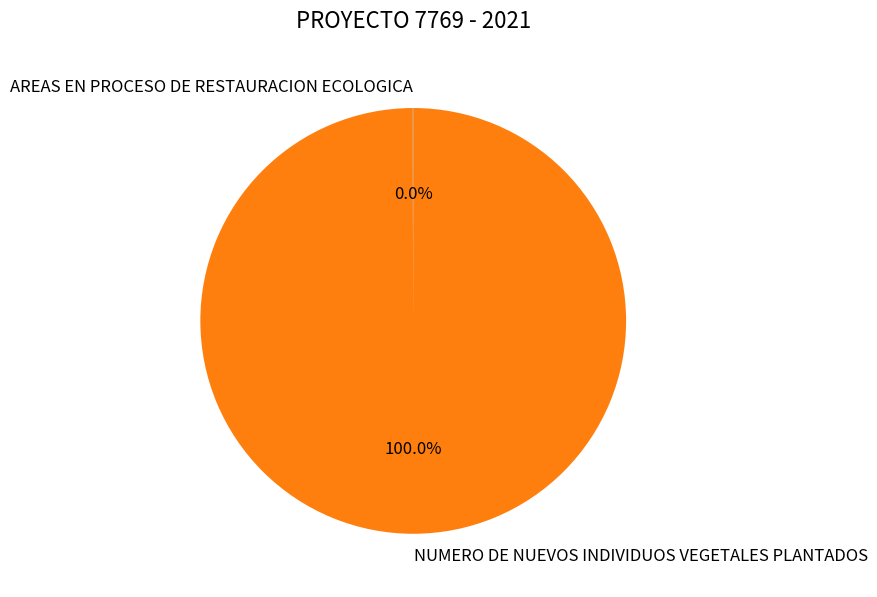

Is there a majority slice in this chart?

Yes